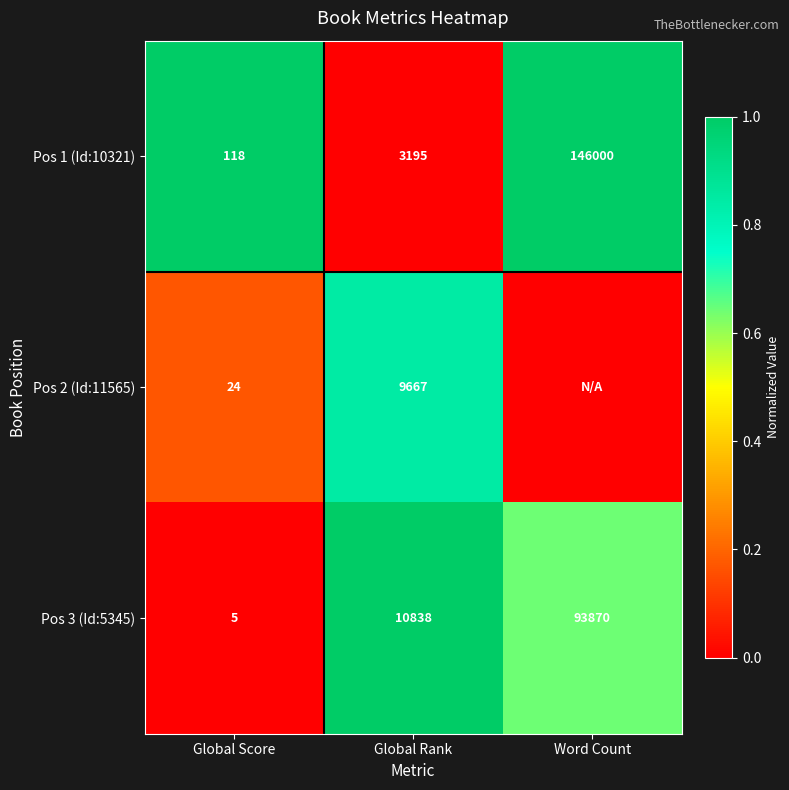

Is the value of Pos 1 (Id:10321) at Global Score greater than the value of Pos 2 (Id:11565) at Global Score?

Yes